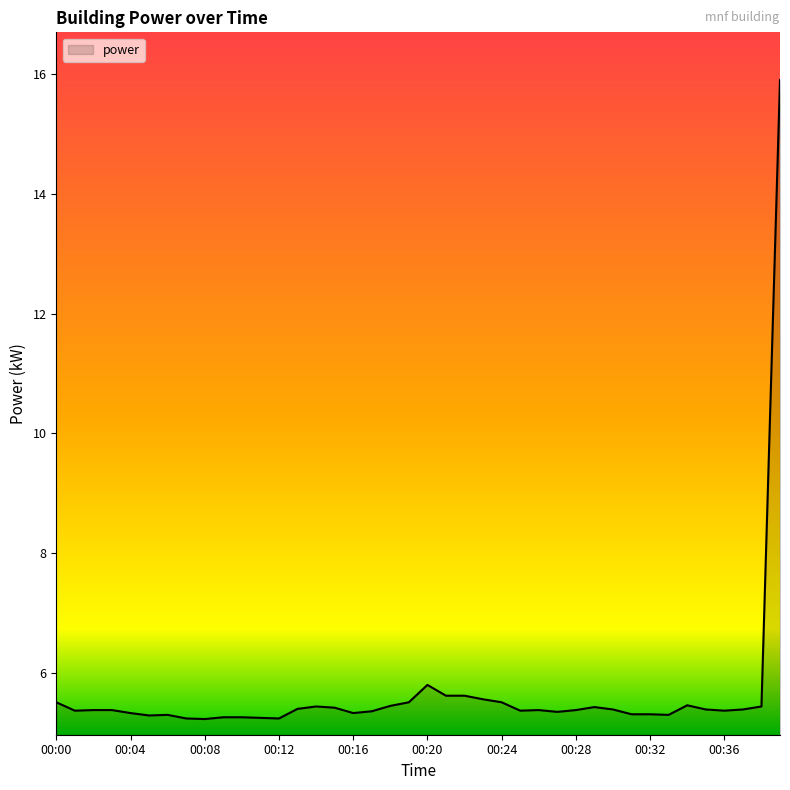

What is the maximum value shown in the chart?

15.9